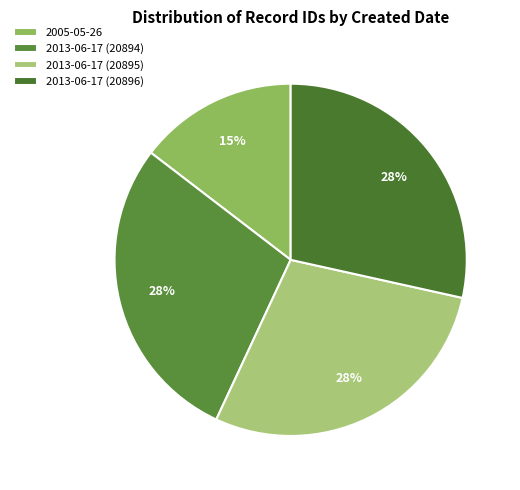

True or false: 2013-06-17 (20895) accounts for 42% of the total.

False